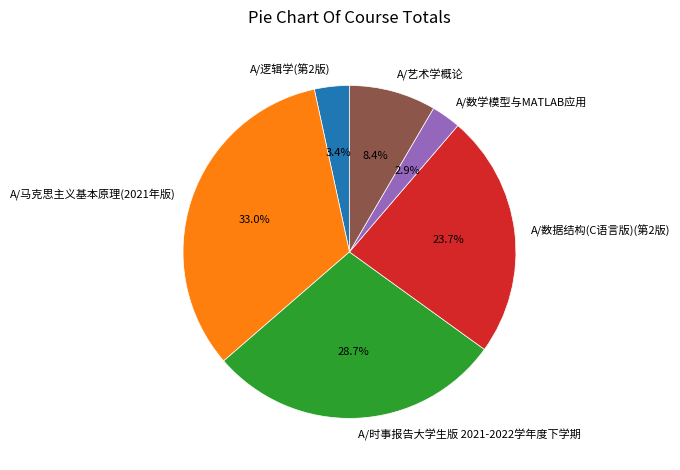

Rank the categories by value from highest to lowest.

A/马克思主义基本原理(2021年版), A/时事报告大学生版 2021-2022学年度下学期, A/数据结构(C语言版)(第2版), A/艺术学概论, A/逻辑学(第2版), A/数学模型与MATLAB应用